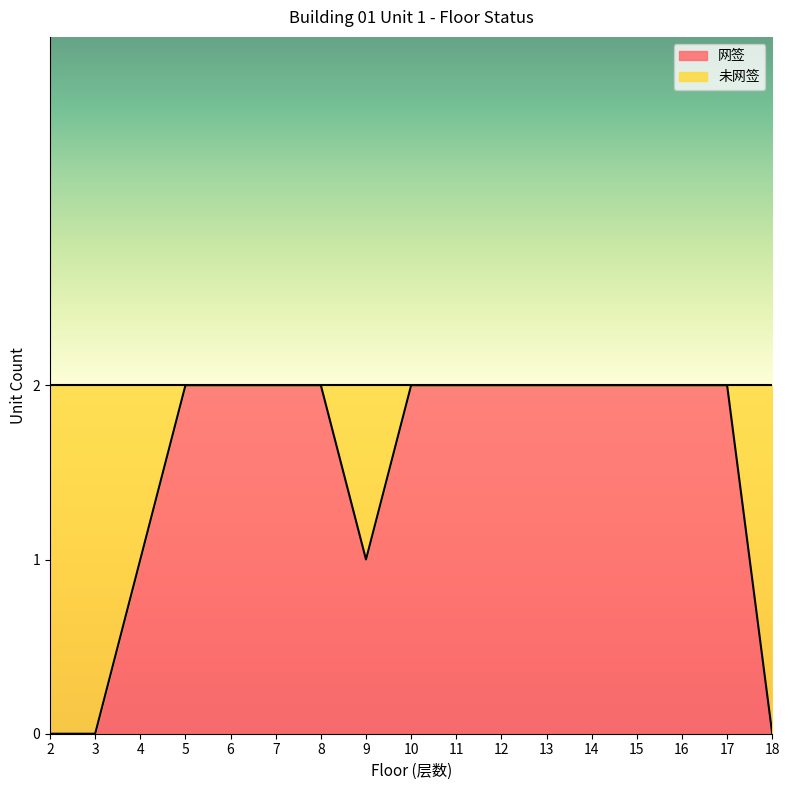

How many values are below 2?

5